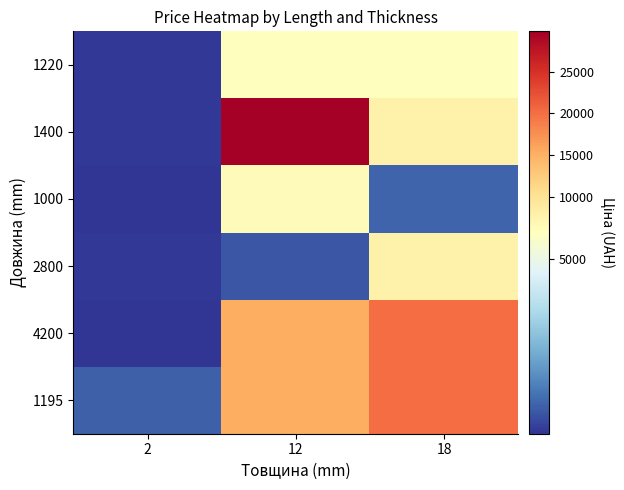

Between 12 and 2, which is larger?

12